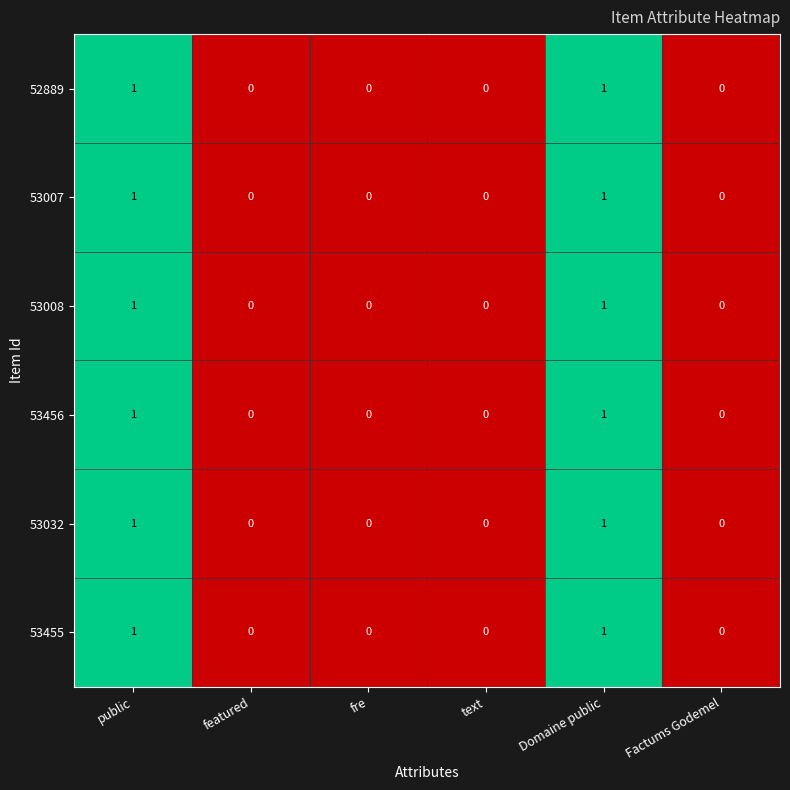

Is it true that 53032 equals 0 at text?

True